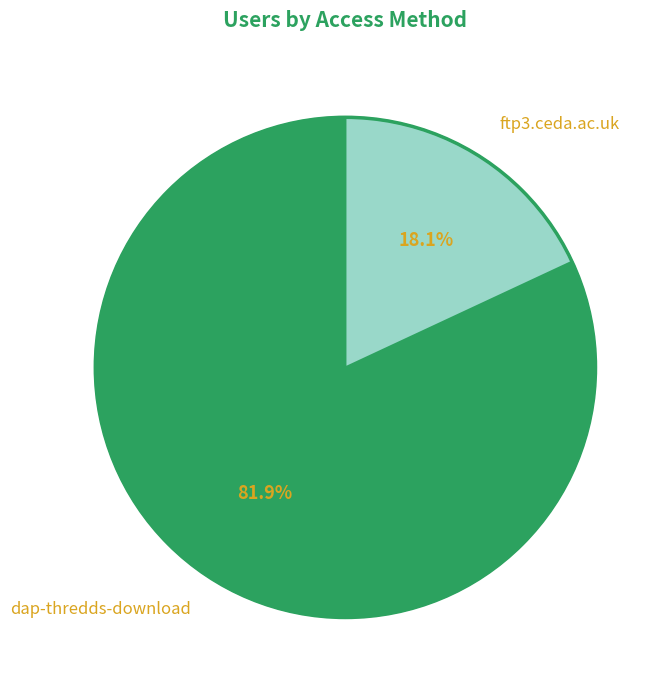

Do dap-thredds-download and ftp3.ceda.ac.uk together represent more than half of the pie?

Yes